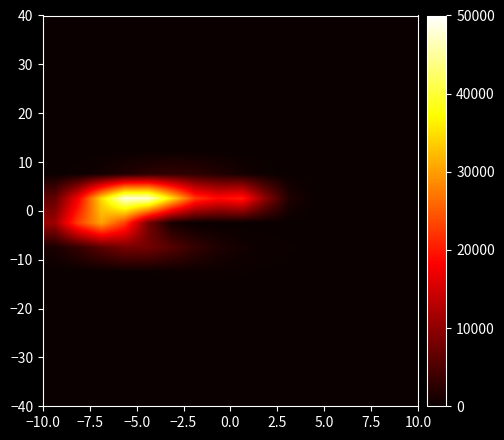

How many series are shown in this chart?

16